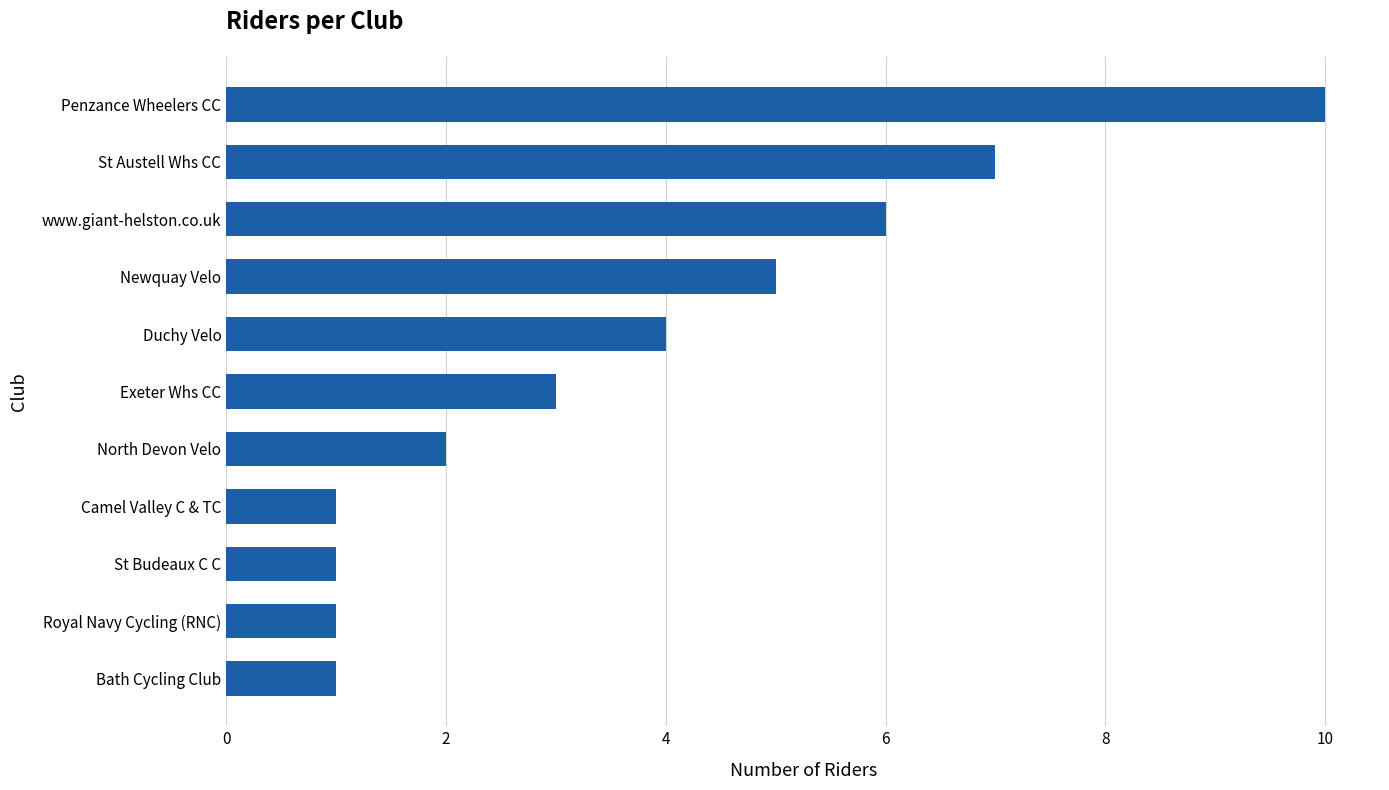

What is the sum of the values at Newquay Velo and www.giant-helston.co.uk?

11